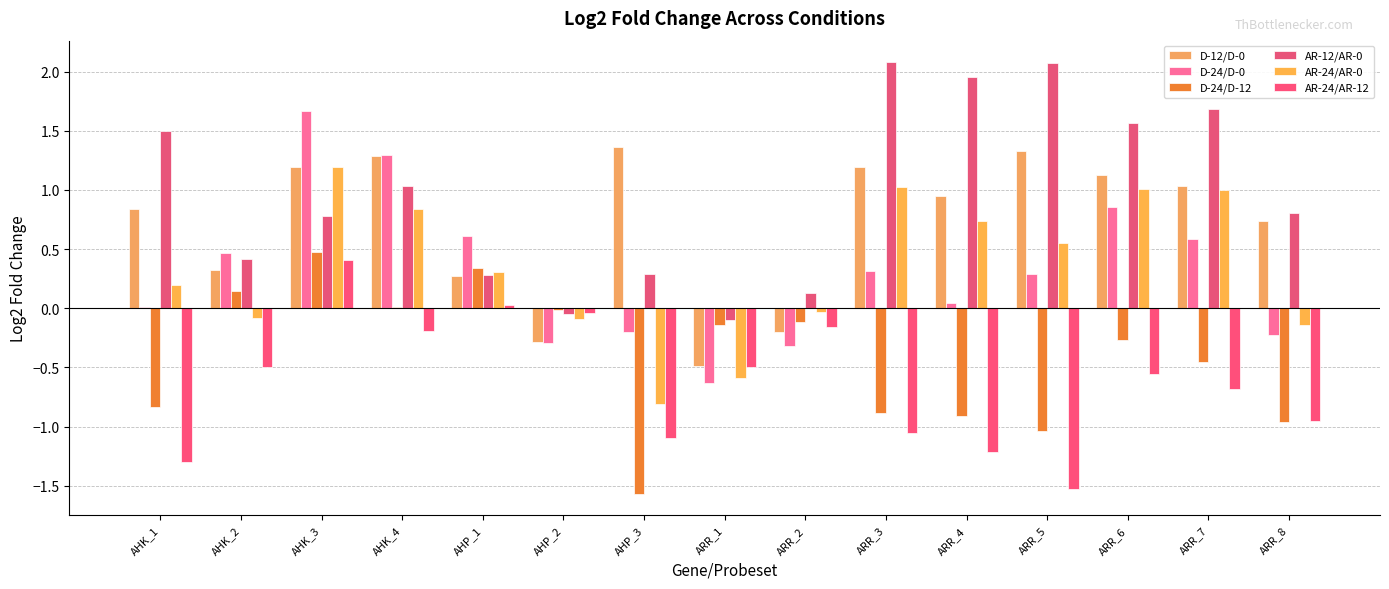

Is the value of D-24/D-12 at ARR_4 greater than the value of D-24/D-0 at ARR_7?

No